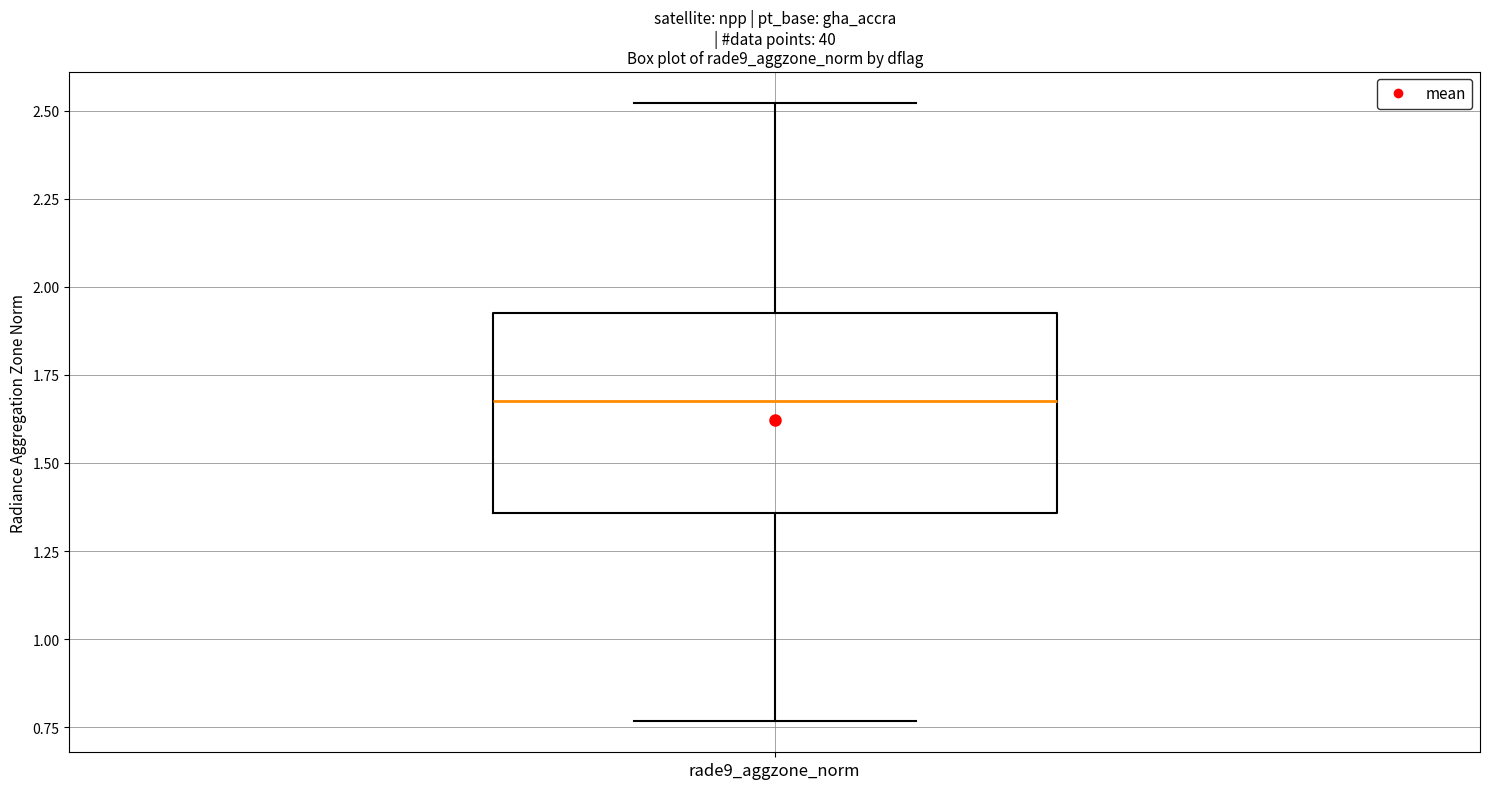

Transcribe this box plot: give where the median line is, the range the box spans, and where the two whiskers end, as read against the y-axis. The values are not printed on the chart, so give them approximately, as read against the axis.

median 1.70, box 1.35 to 1.95, whiskers 0.75 to 2.50